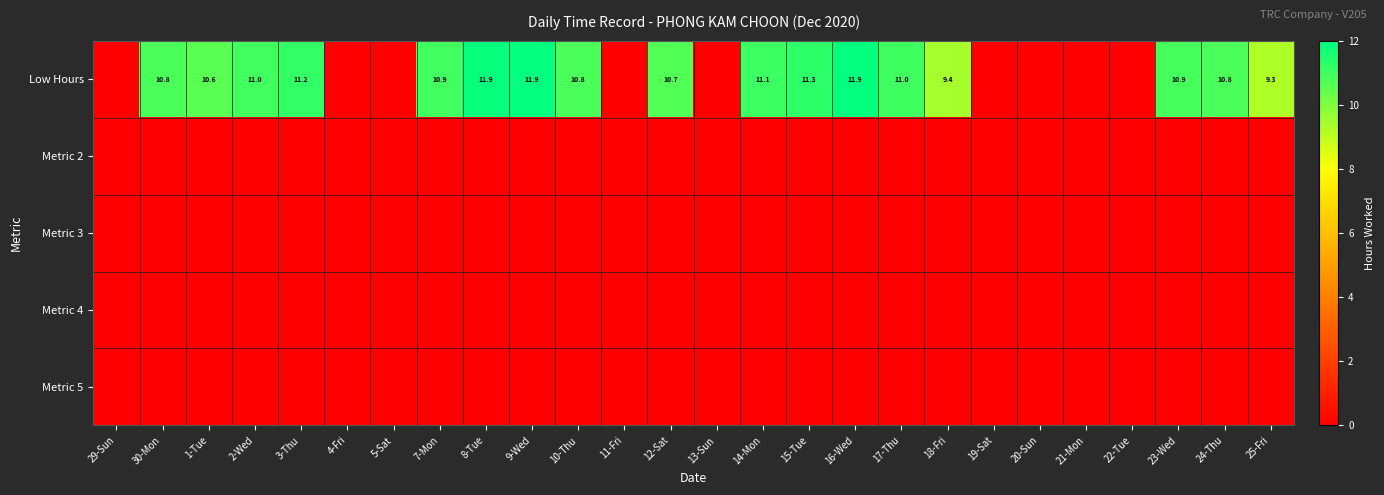

Rank the categories by Metric 5 value from lowest to highest.

29-Sun, 30-Mon, 1-Tue, 2-Wed, 3-Thu, 4-Fri, 5-Sat, 7-Mon, 8-Tue, 9-Wed, 10-Thu, 11-Fri, 12-Sat, 13-Sun, 14-Mon, 15-Tue, 16-Wed, 17-Thu, 18-Fri, 19-Sat, 20-Sun, 21-Mon, 22-Tue, 23-Wed, 24-Thu, 25-Fri